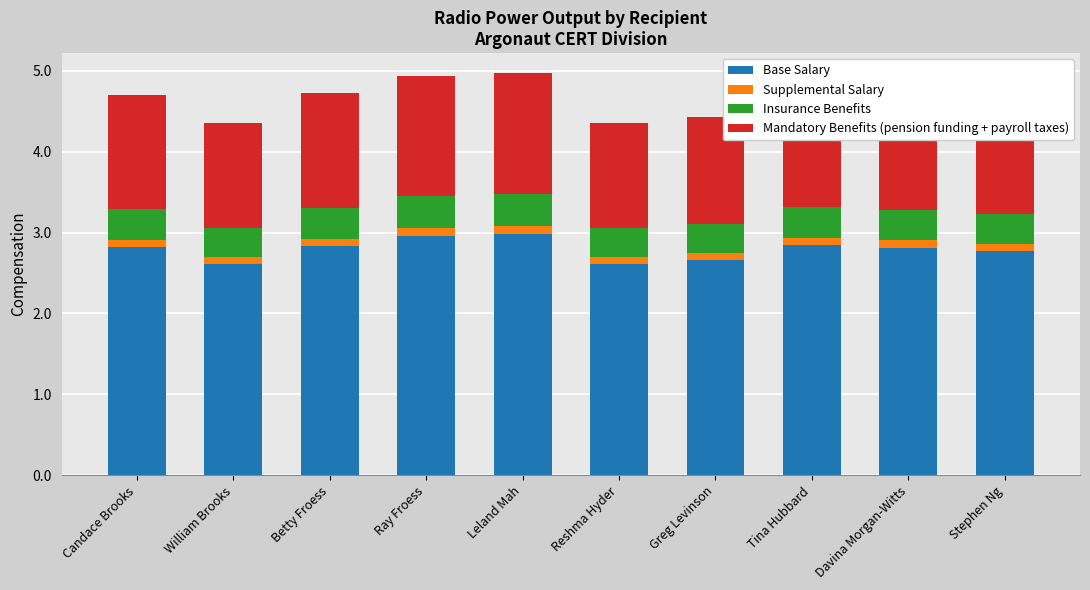

What is the lowest value of the Base Salary series?

2.6